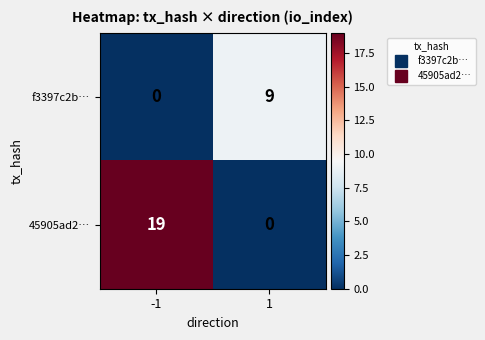

What is the approximate value of f3397c2b… at 1?

9